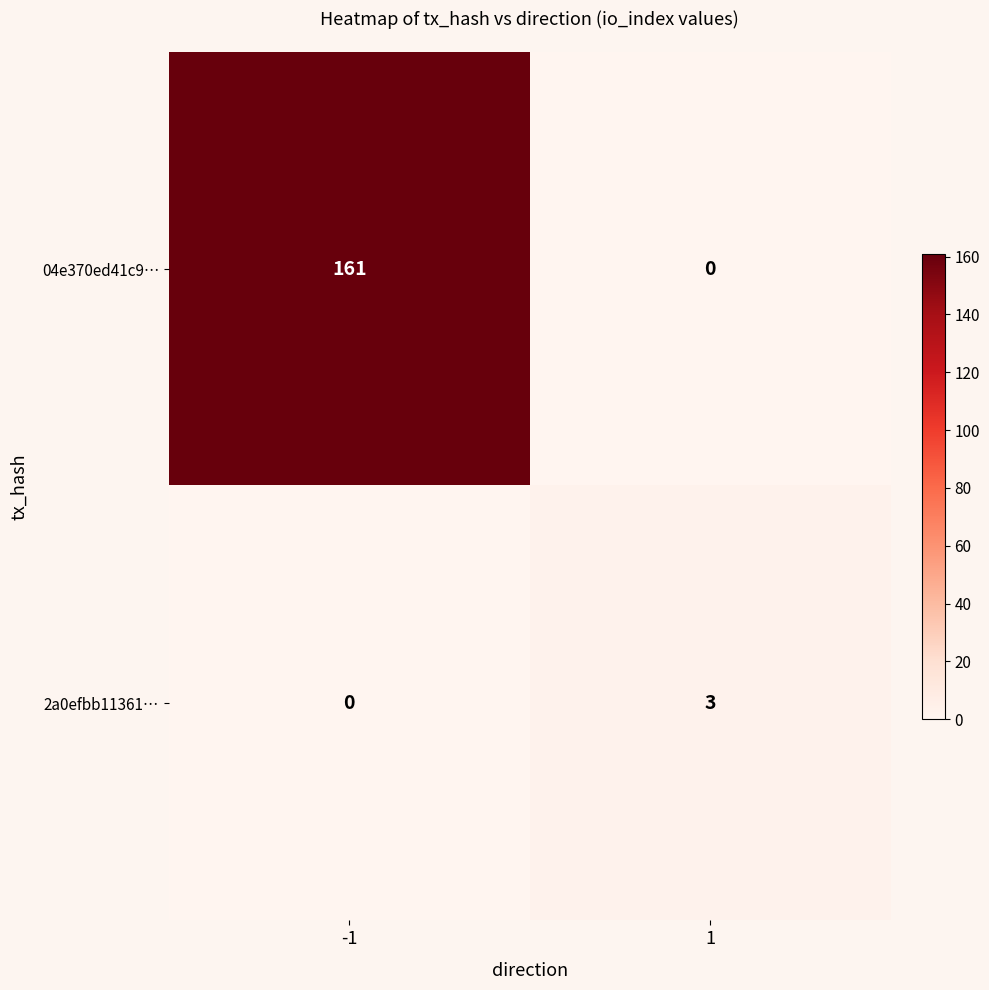

Is it true that 2a0efbb11361… equals 1 at -1?

False